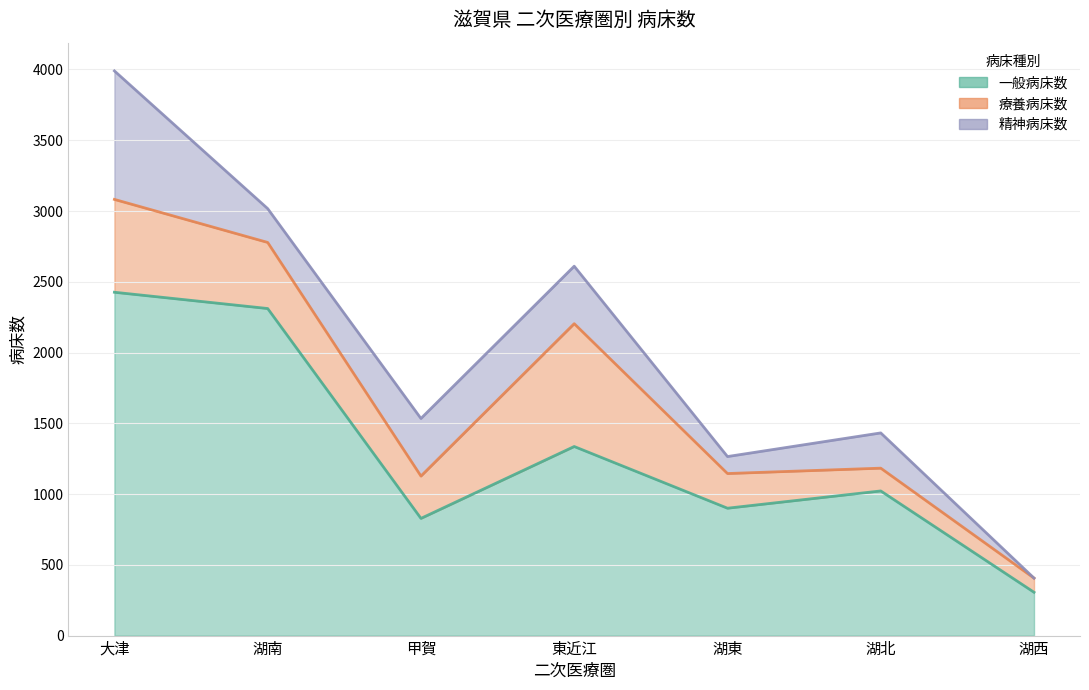

Rank the categories by 一般病床数 value from lowest to highest.

湖西, 甲賀, 湖東, 湖北, 東近江, 湖南, 大津